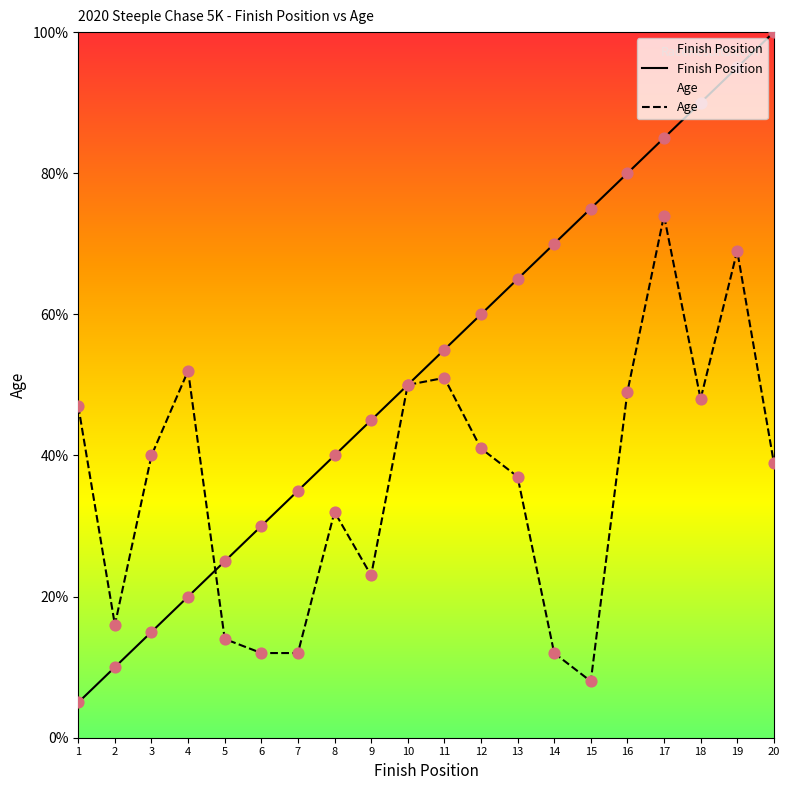

Which series has the largest total across all categories?

Finish Position